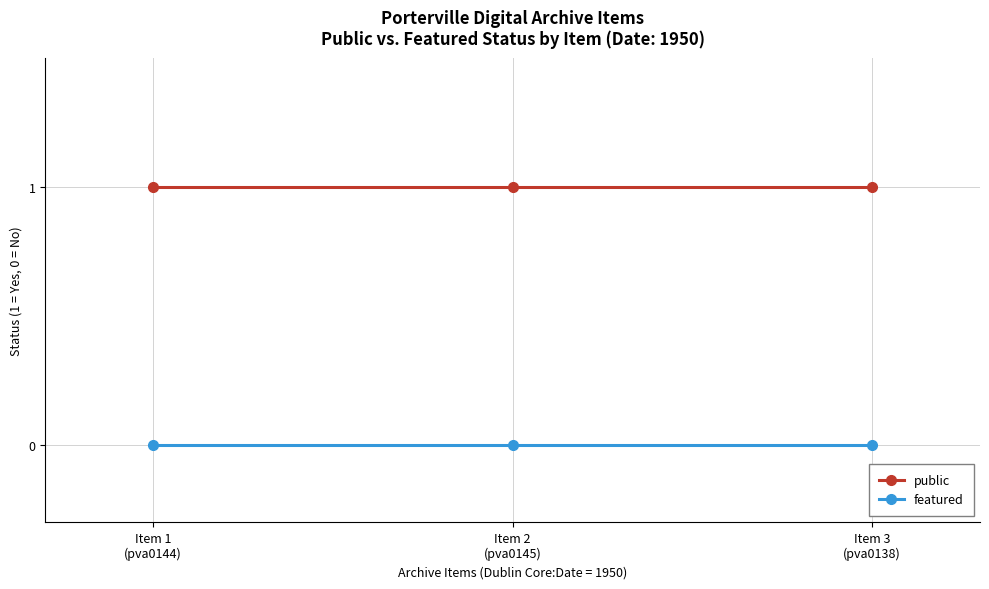

What is the value of the public point at the 2nd from the left?

1